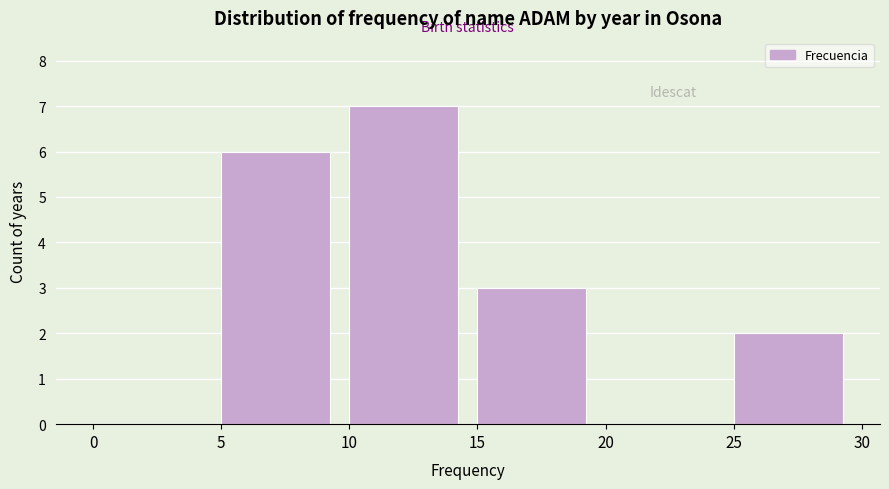

Over which range of the x-axis is the bar tallest?

10 to 15